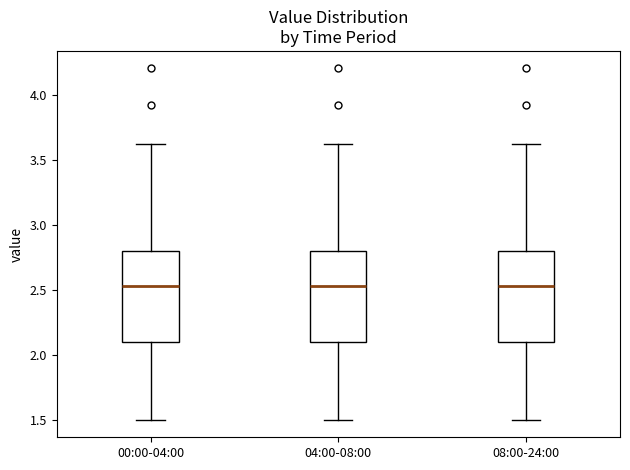

Reading left to right, read every box against the y-axis: the position of its median line, the range the box covers, and the ends of its whiskers. The values are not printed on the chart, so give them approximately, as read against the axis.

00:00-04:00: median 2.55, box 2.10 to 2.80, whiskers 1.50 to 3.60
04:00-08:00: median 2.55, box 2.10 to 2.80, whiskers 1.50 to 3.60
08:00-24:00: median 2.55, box 2.10 to 2.80, whiskers 1.50 to 3.60